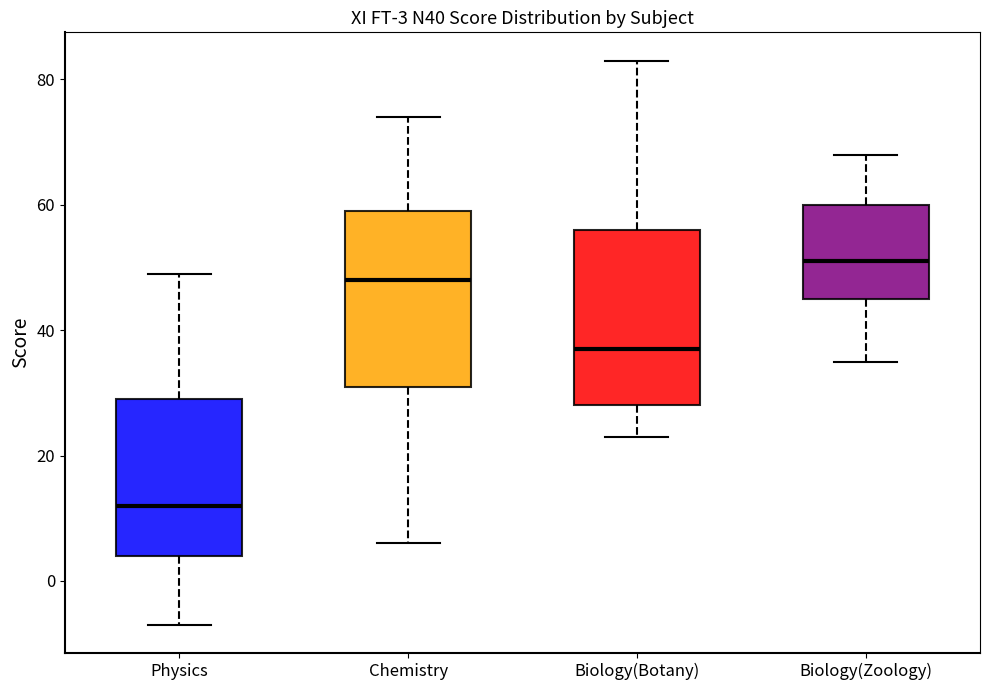

Which box's median line is the lowest?

Physics